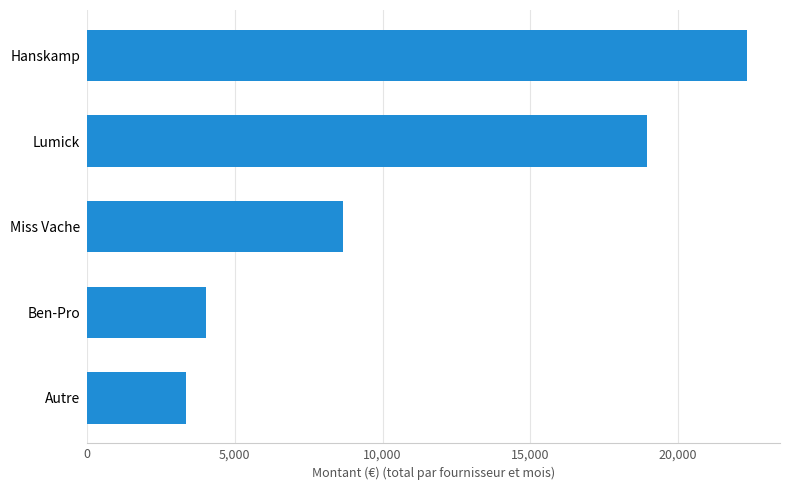

The chart shows a value of 8674.5 at Miss Vache. True or false?

True